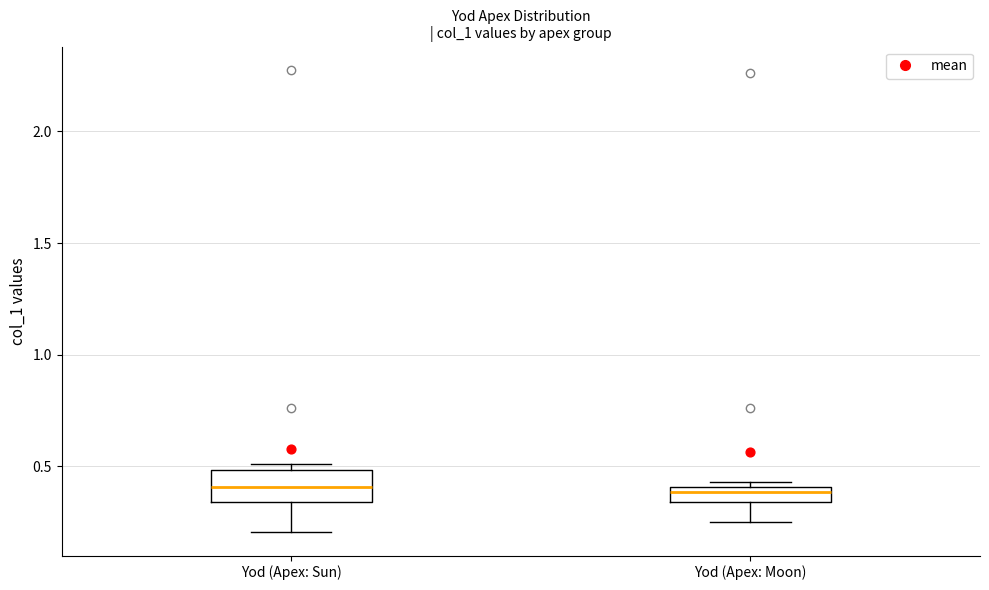

Which box is the tallest, from its lower edge to its upper edge?

Yod (Apex: Sun)